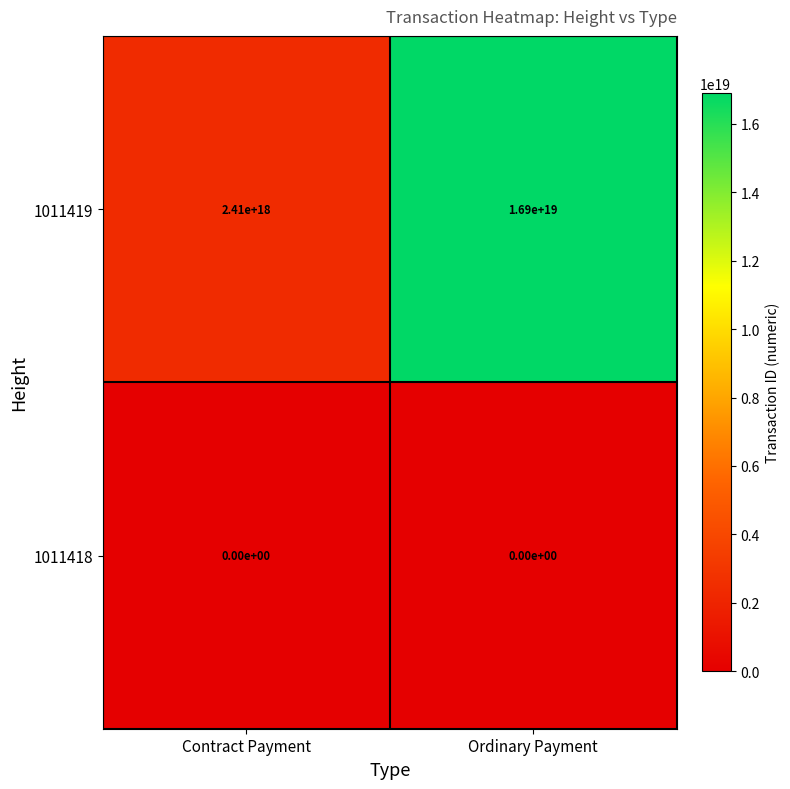

At which label is 1011418 closest to 0?

Contract Payment